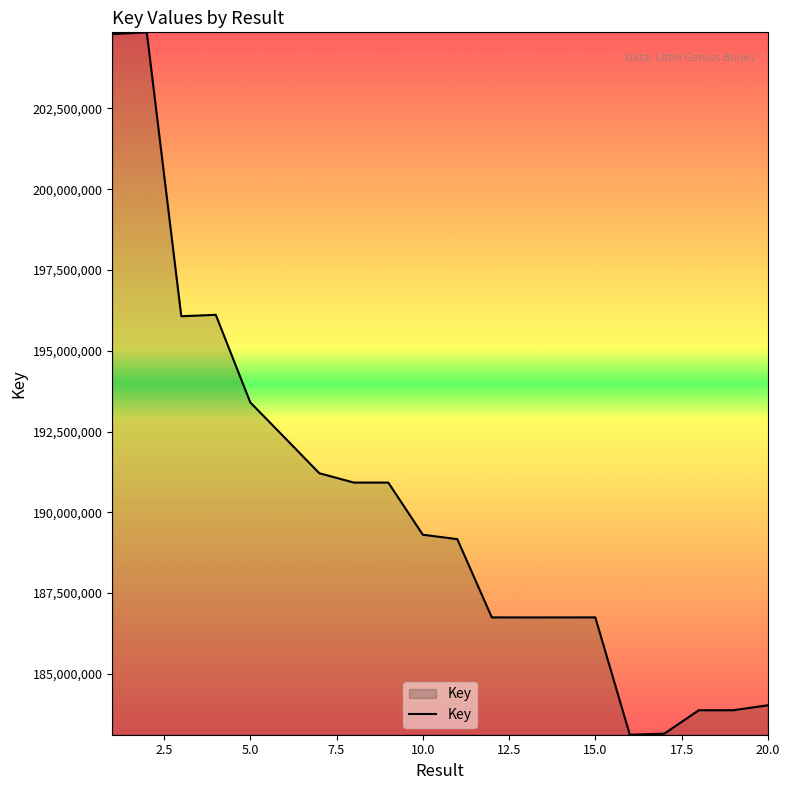

What is the smallest value displayed?

183118463